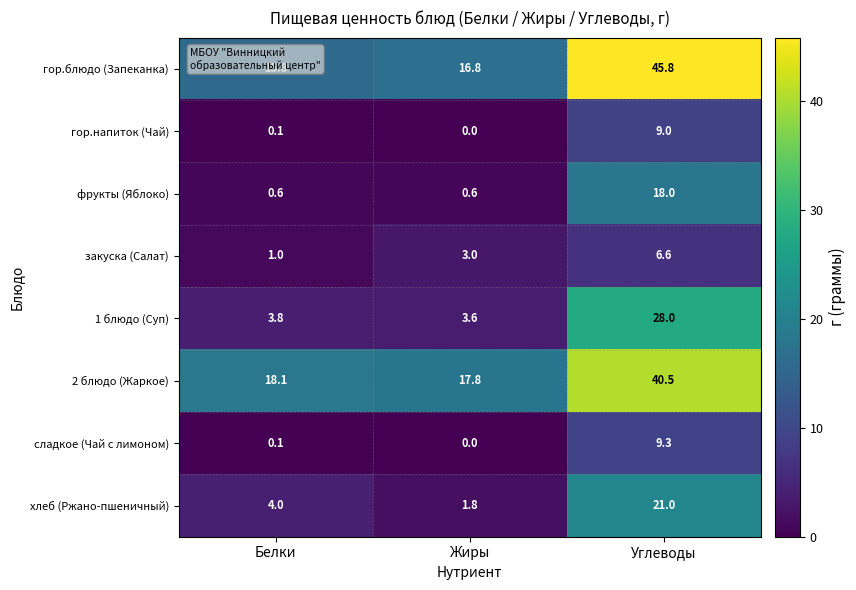

At which label is закуска (Салат) closest to 3?

Жиры